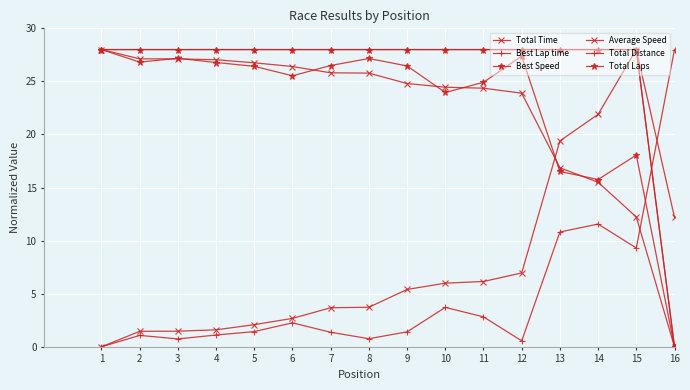

Is this an area chart (filled region under the line)?

No